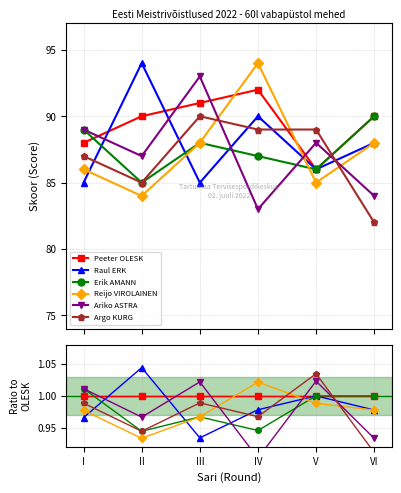

What is the sum of all Erik AMANN values?

5.9